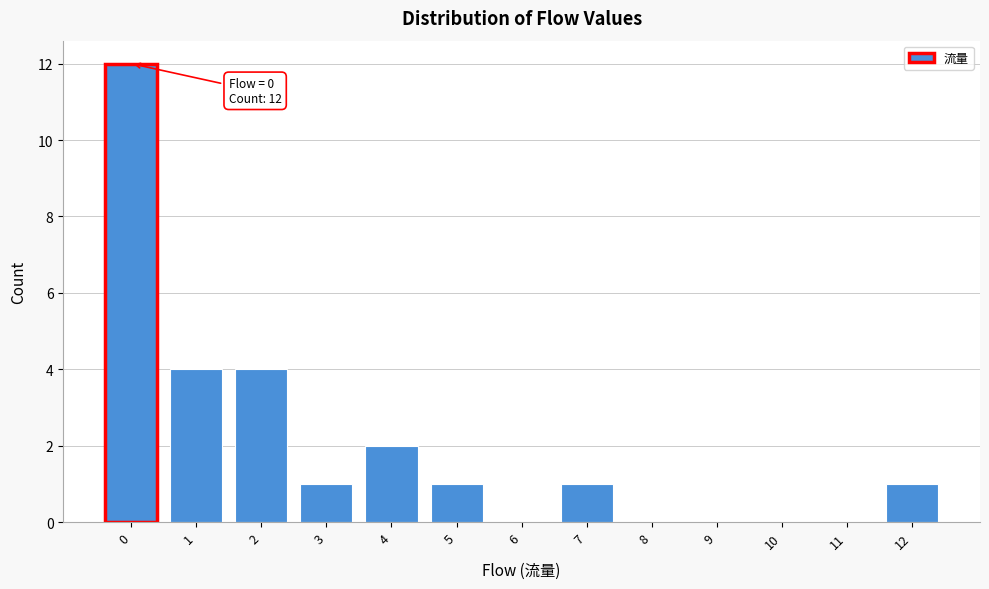

Which range on the x-axis has the tallest bar?

-0.5 to 0.5